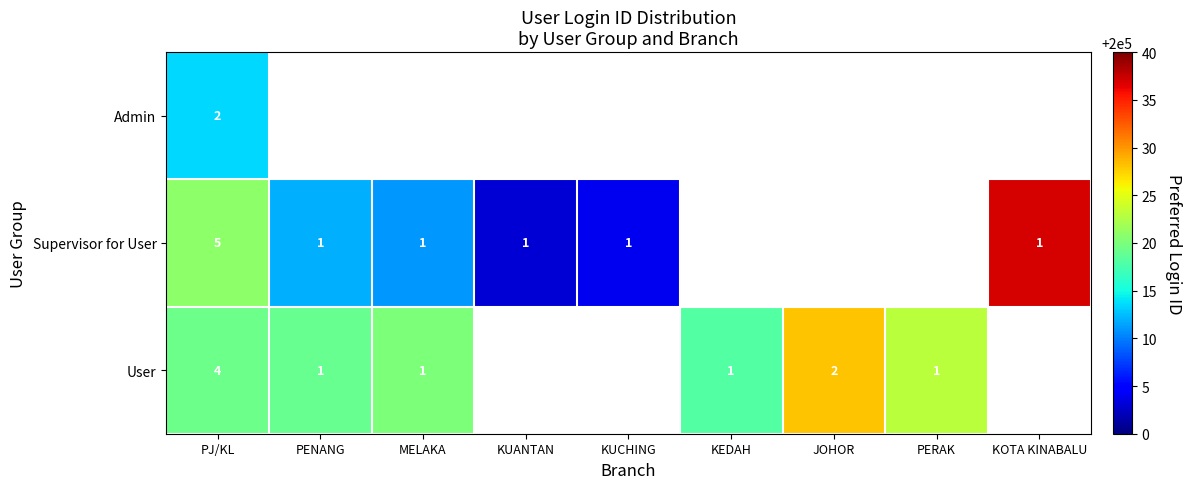

What is the total value across all series at PJ/KL?

11.0